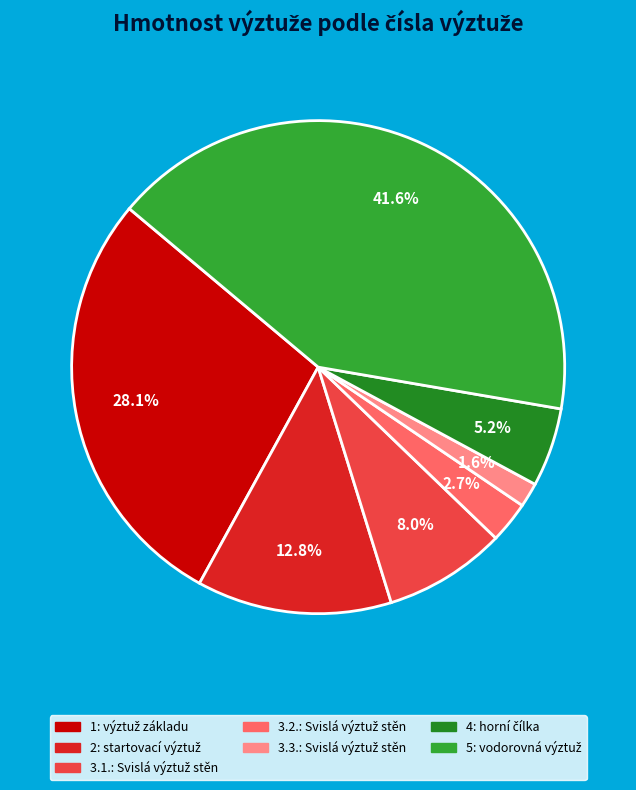

Which category has the smallest portion of the pie?

3.3.